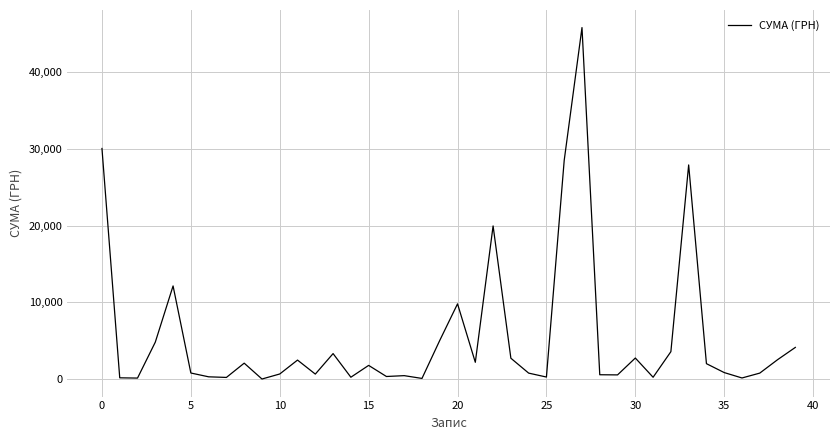

What is the greatest value displayed?

45738.9